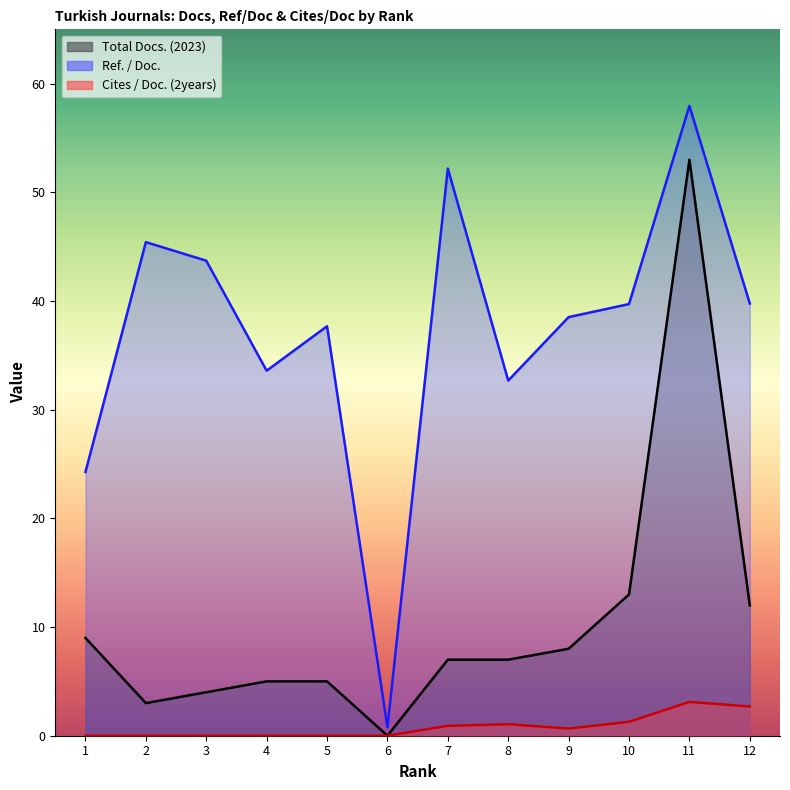

Rank the series at 5 from highest to lowest value.

Ref. / Doc., Total Docs. (2023), Cites / Doc. (2years)